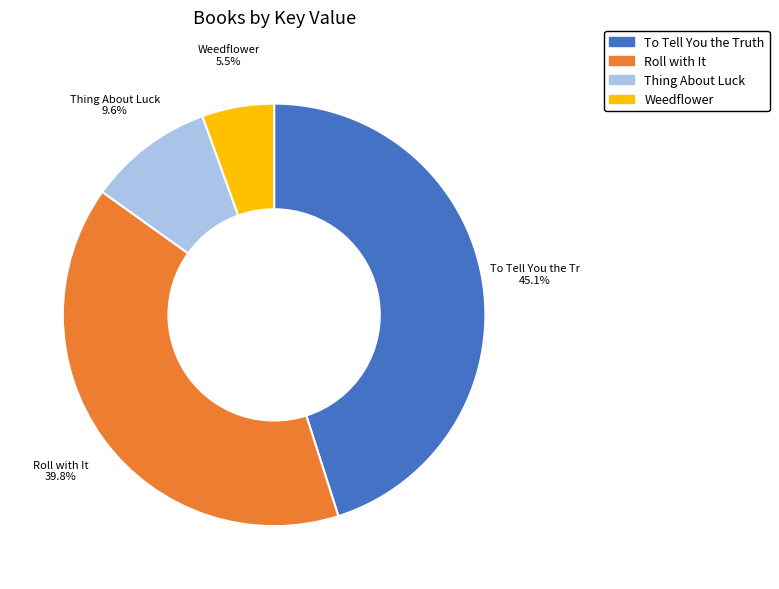

How much of the chart is everything except Thing About Luck?

90.4%